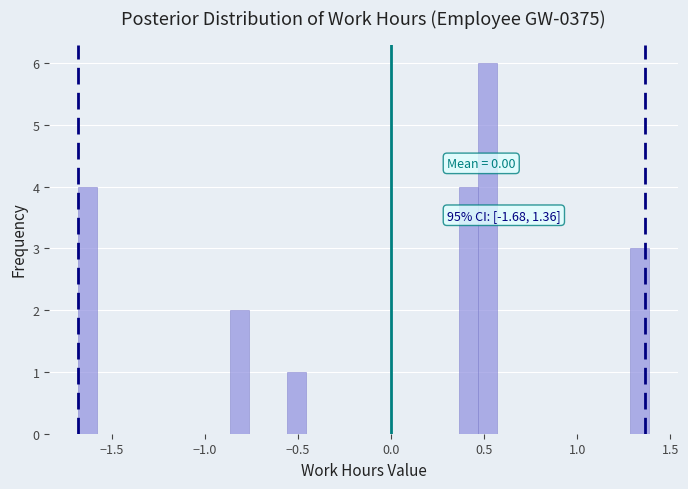

Read against the x-axis, roughly where is the centre of the tallest bar?

0.50